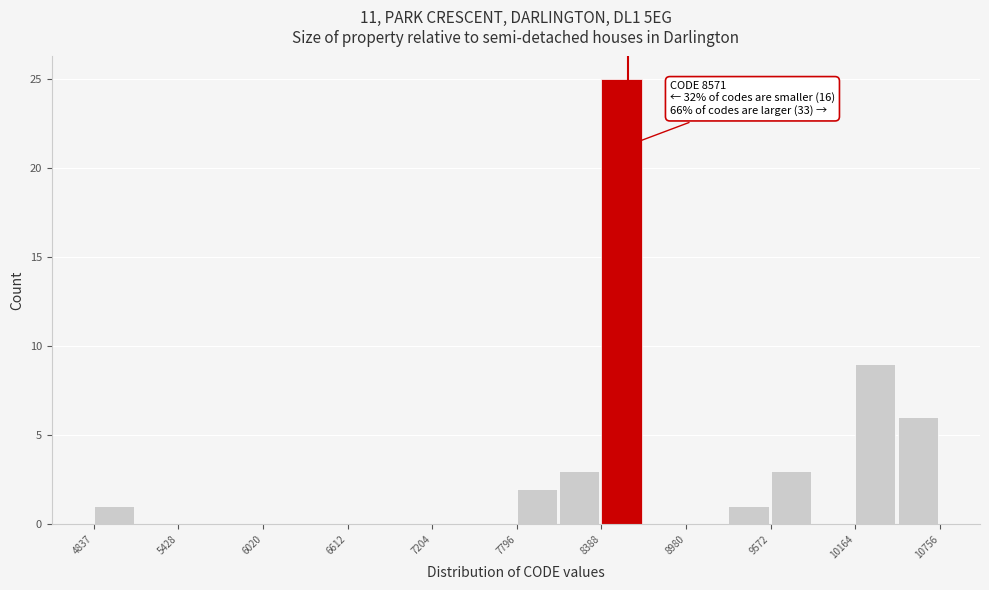

Around what value on the x-axis is the tallest bar? Give the approximate position of its centre, as read against the axis.

8500